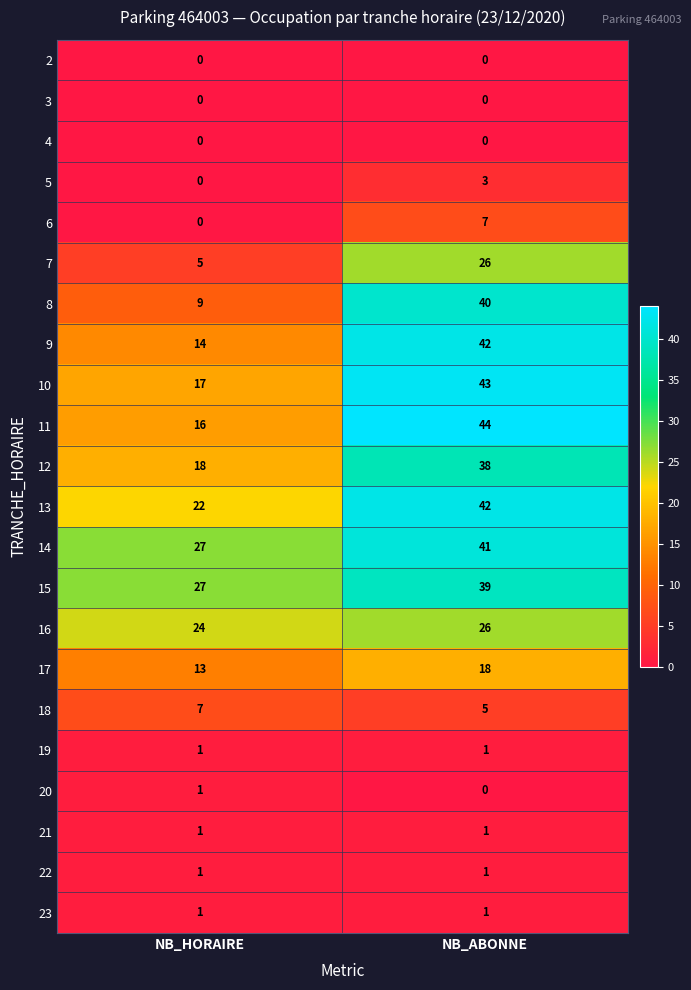

Rank the categories by 20 value from highest to lowest.

NB_HORAIRE, NB_ABONNE